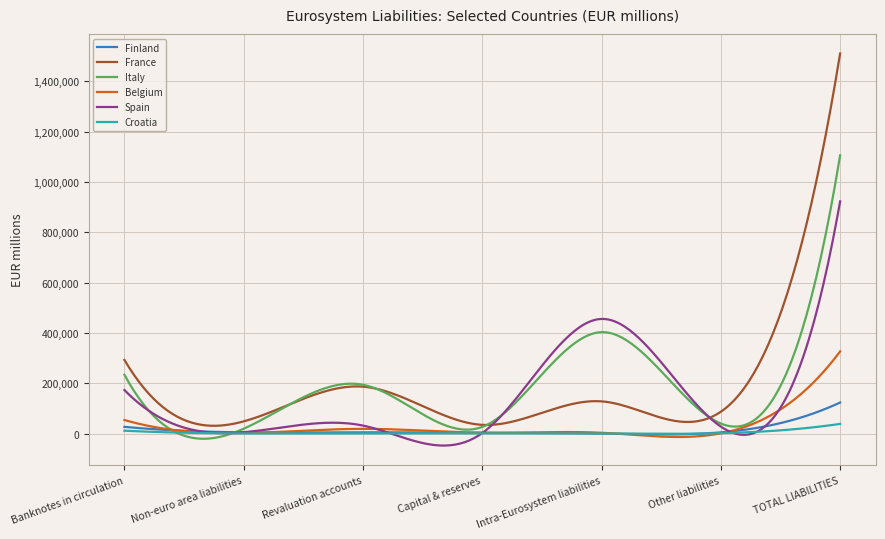

Rank the series by their maximum value, from highest to lowest.

France, Italy, Spain, Belgium, Finland, Croatia